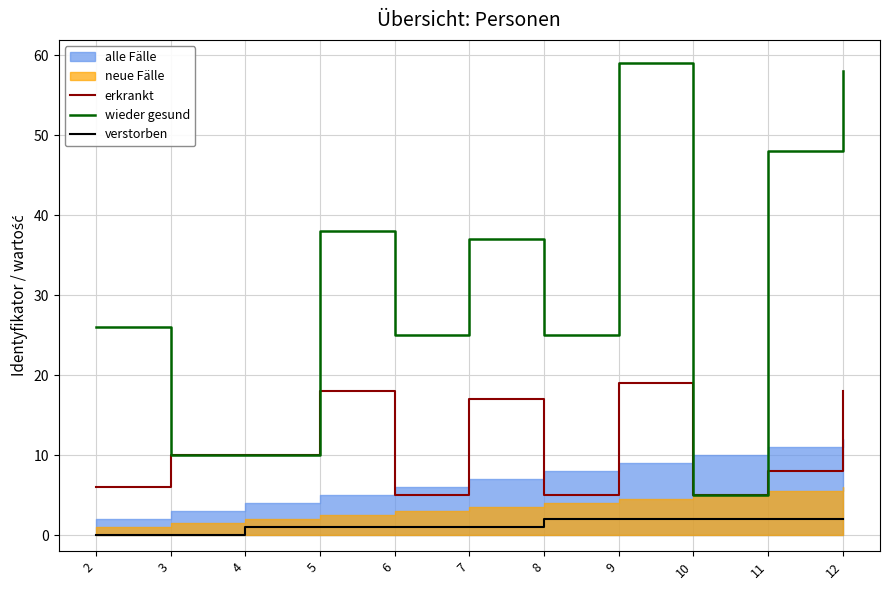

What is the highest value of the erkrankt series?

19